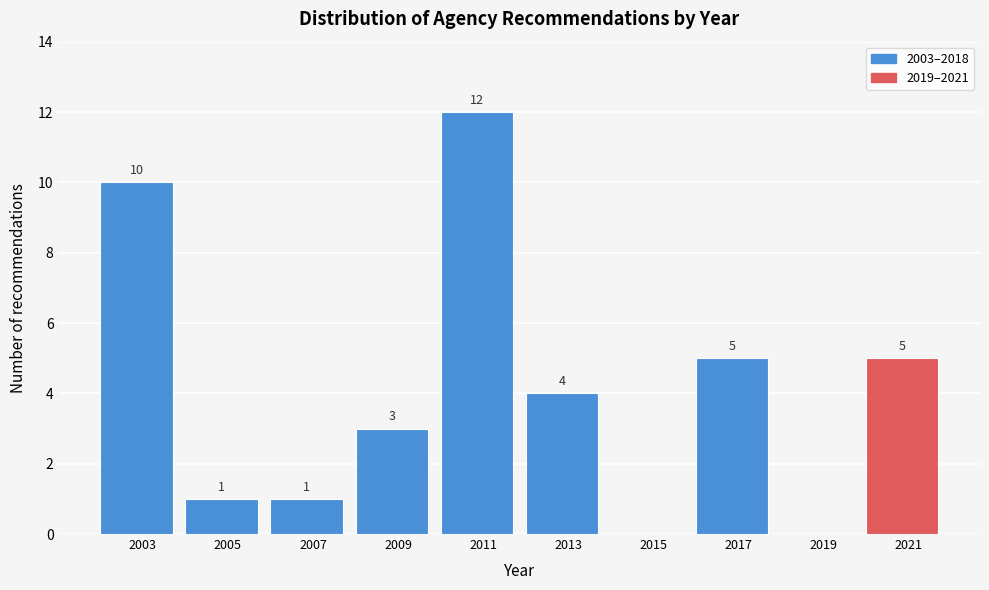

Reading left to right, extract all data points from this chart.

2003=10	2005=1	2007=1	2009=3	2011=12	2013=4	2015=0	2017=5	2019=0	2021=5